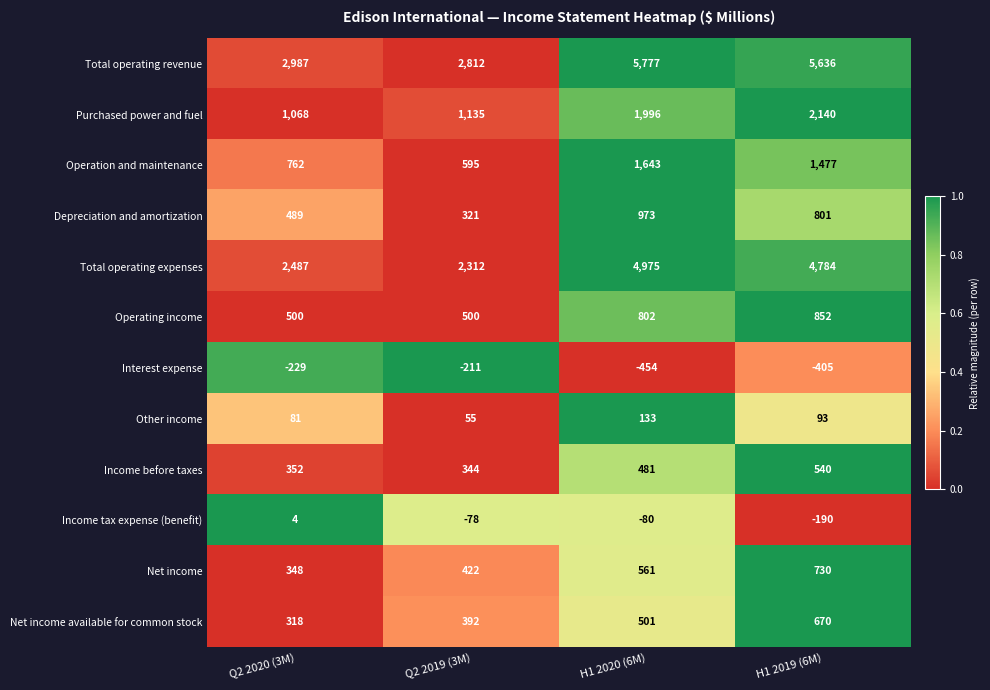

At which category does the chart reach its peak across all series?

H1 2020 (6M)